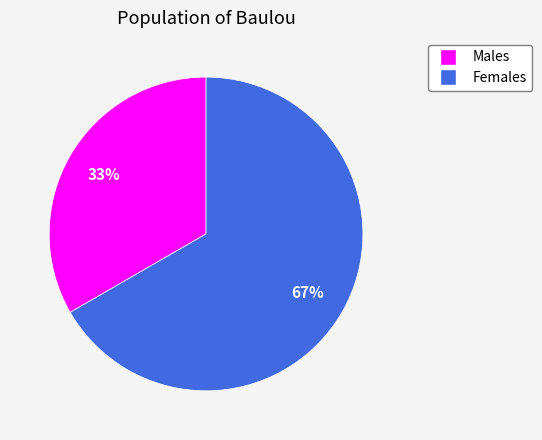

Is there a majority slice in this chart?

Yes